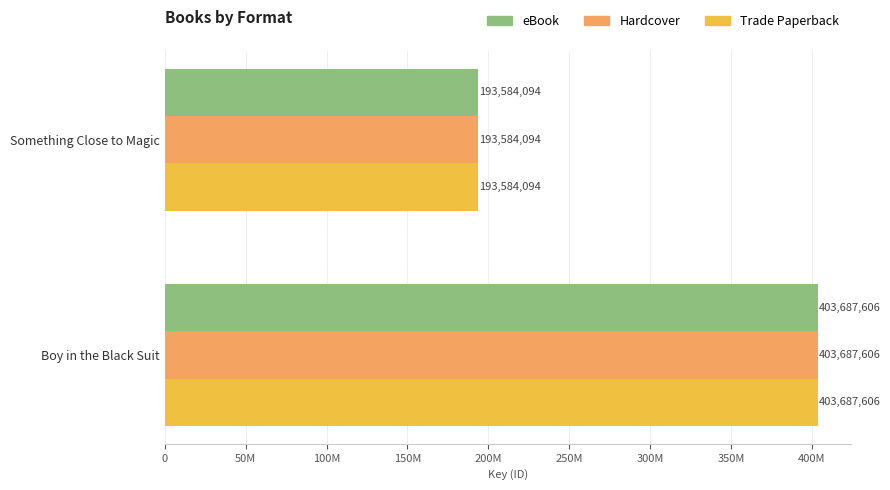

What are all the series names shown in the legend?

eBook, Hardcover, Trade Paperback